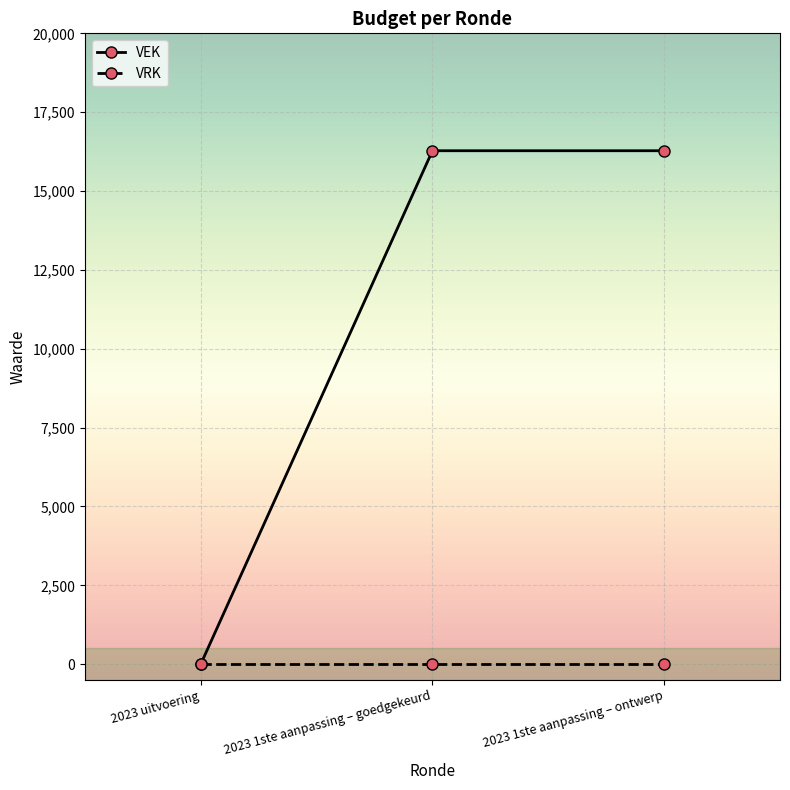

What is the highest value of the VEK series?

16278